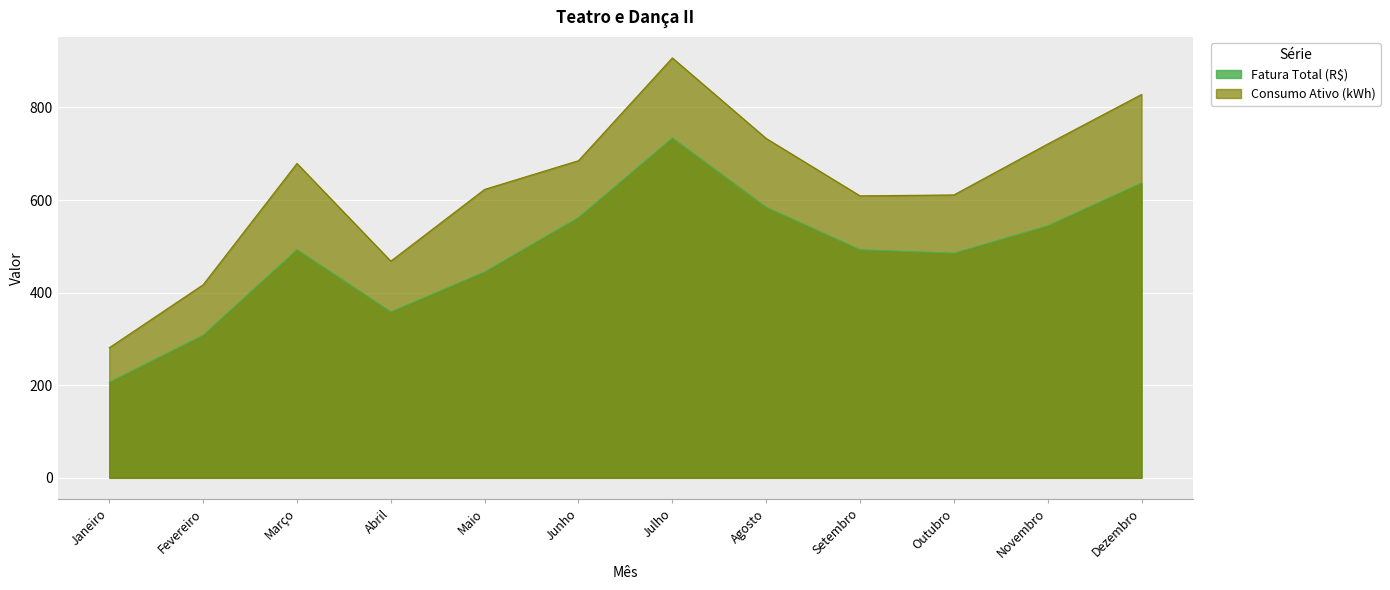

Rank the series at Junho from highest to lowest value.

Consumo Ativo (kWh), Fatura Total (R$)